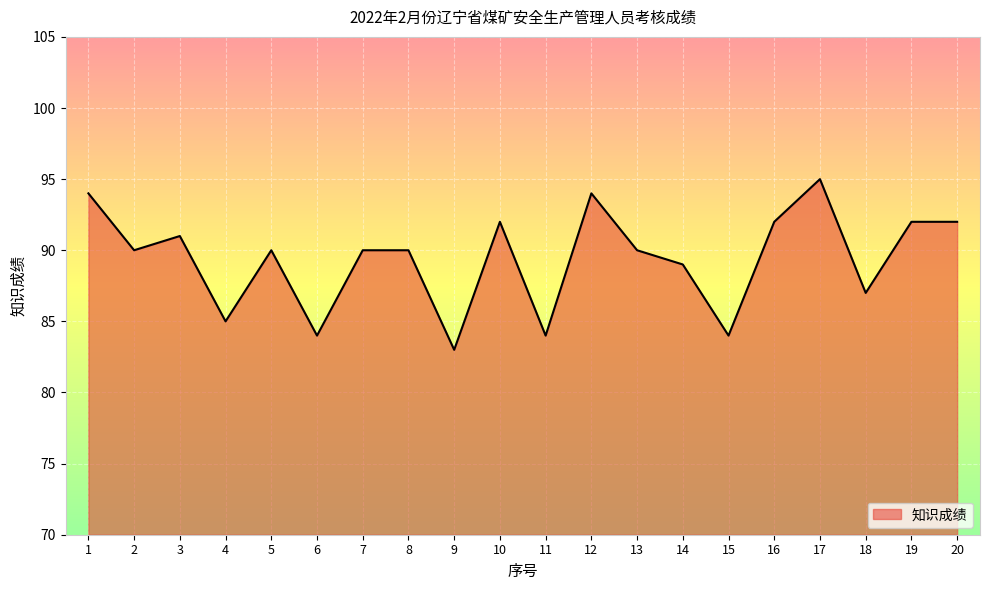

What is the ratio of the value at 1 to the value at 7?

1.0